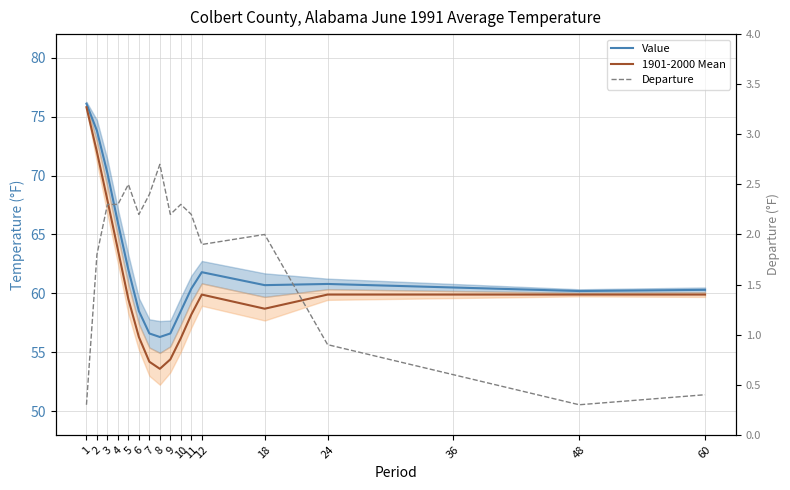

List the series in order of their peak value, lowest first.

Departure, 1901-2000 Mean, Value